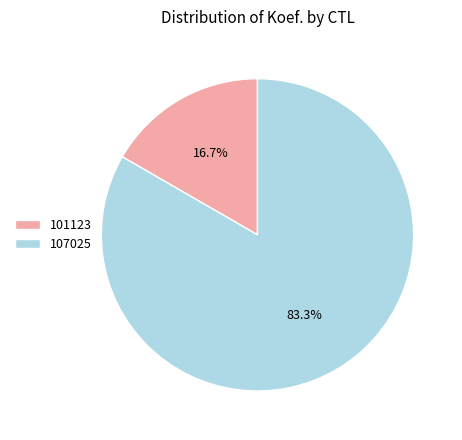

How many slices are in this pie chart?

2